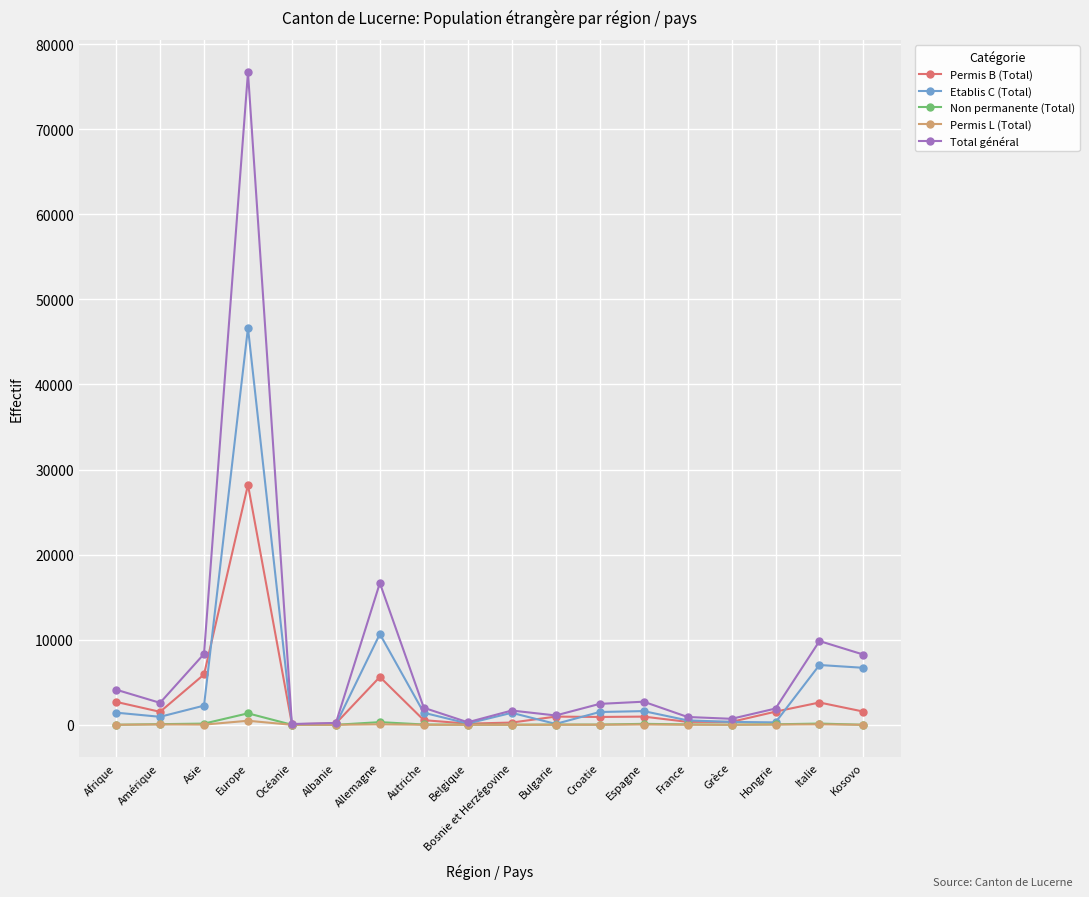

What is the label of the 3rd point from the right?

Hongrie